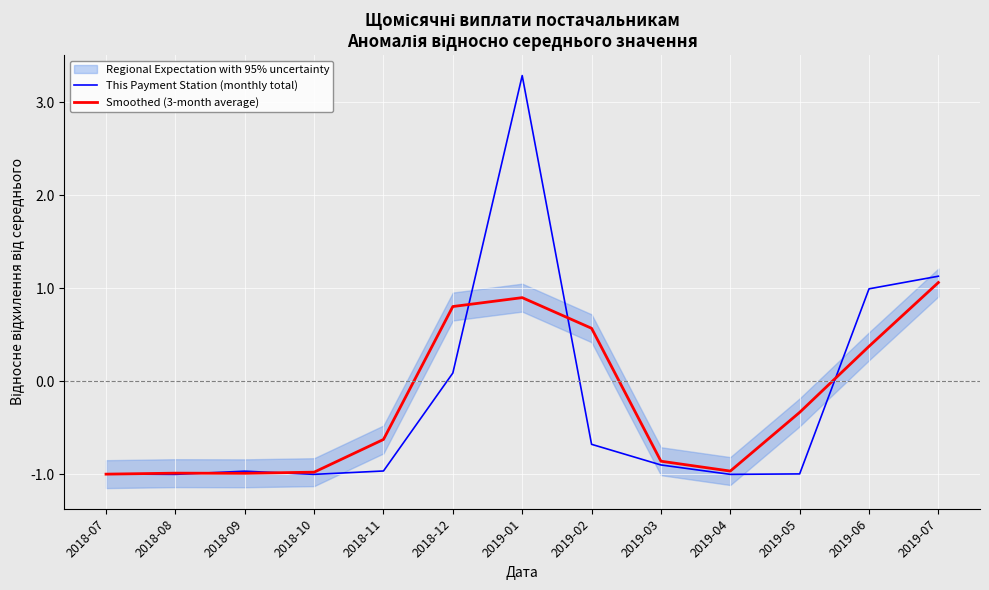

Between 2018-07 and 2018-09, which series saw the biggest shift?

This Payment Station (monthly total)